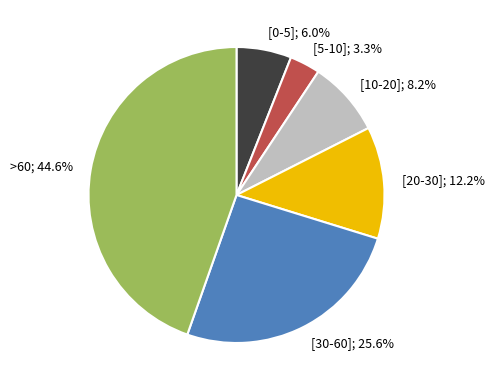

Rank the categories by value from lowest to highest.

[5-10]; 3.3%, [0-5]; 6.0%, [10-20]; 8.2%, [20-30]; 12.2%, [30-60]; 25.6%, >60; 44.6%